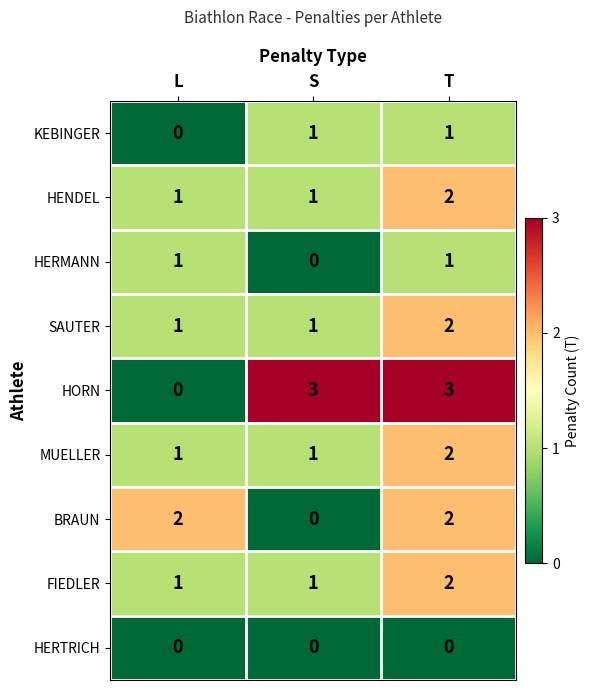

At which label does HERMANN reach its minimum?

S